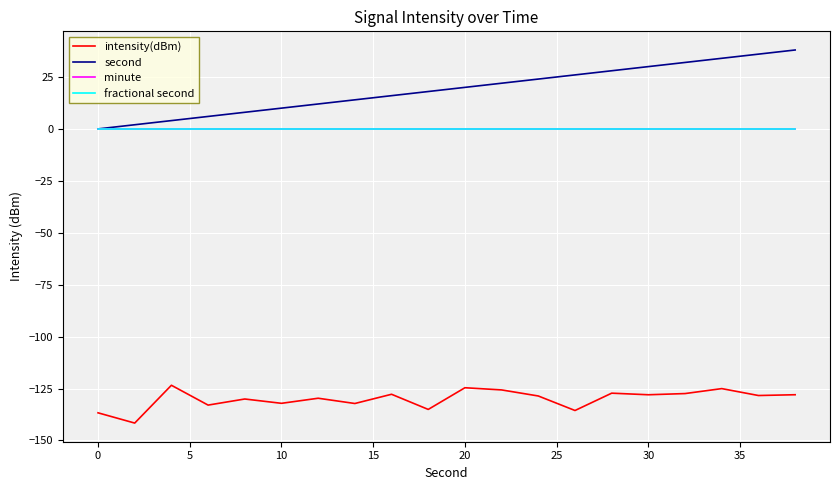

Is this an area chart (filled region under the line)?

No